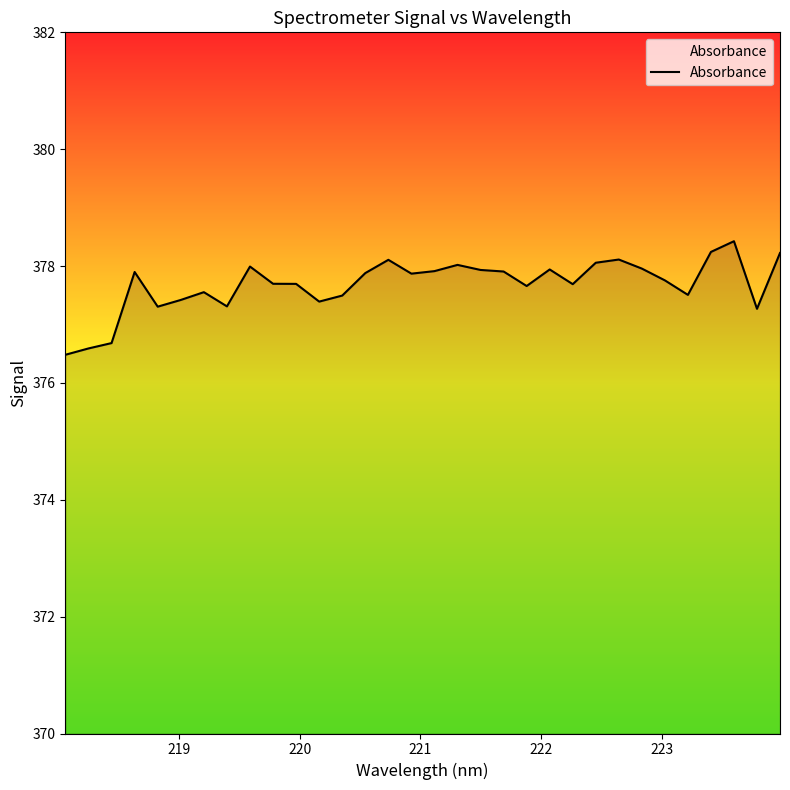

Does the chart have visible grid lines?

No